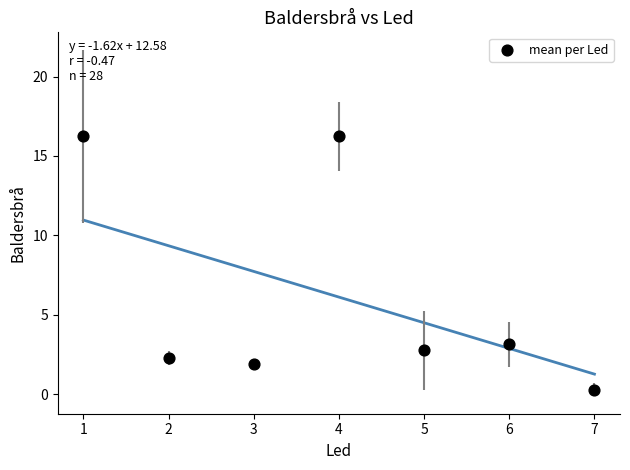

What is the average X value?

4.0